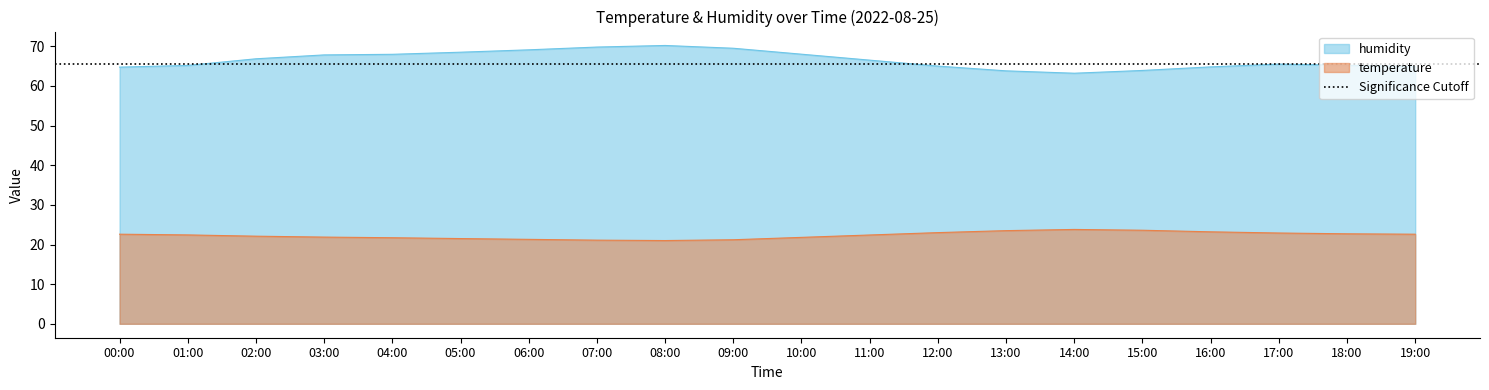

True or false: humidity and temperature intersect in this chart.

False